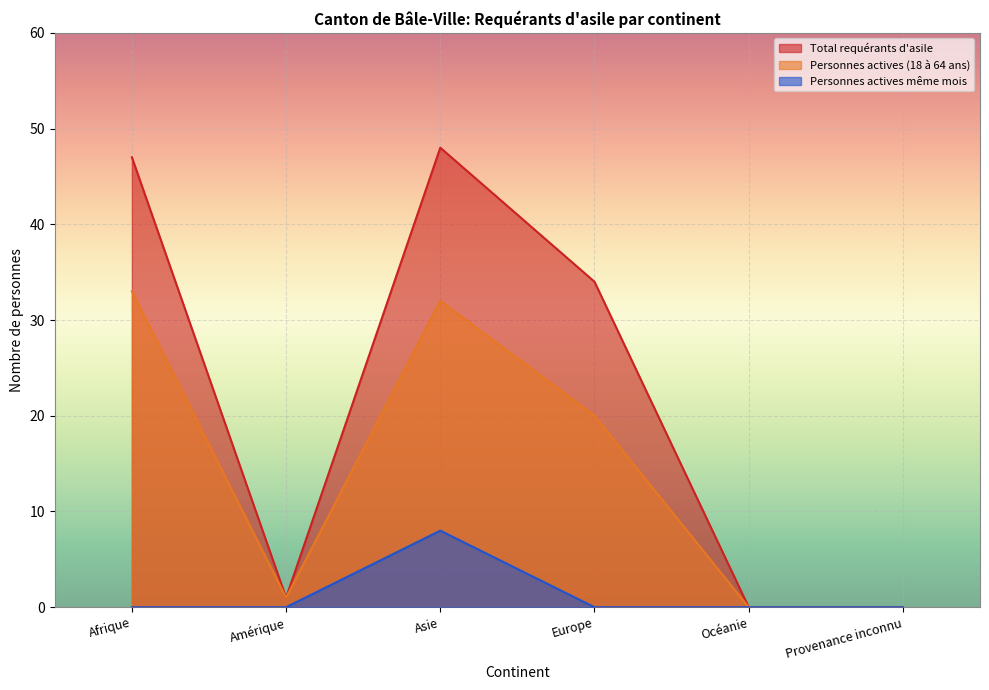

At which label does Personnes actives (18 à 64 ans) reach its minimum?

Océanie